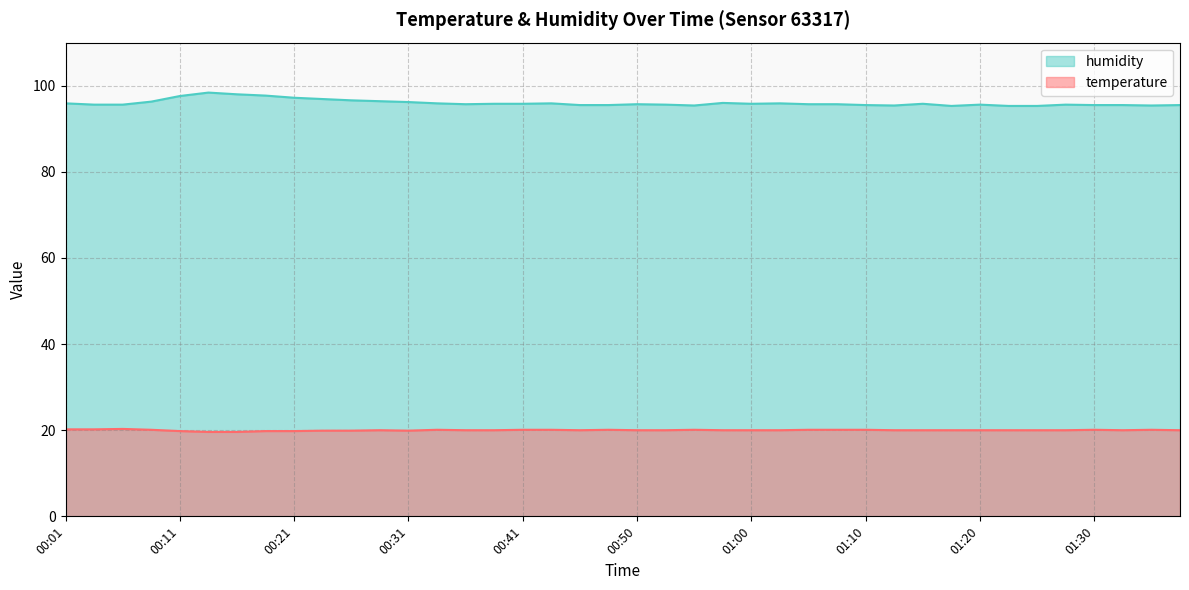

Where is the first local maximum for humidity?

00:14